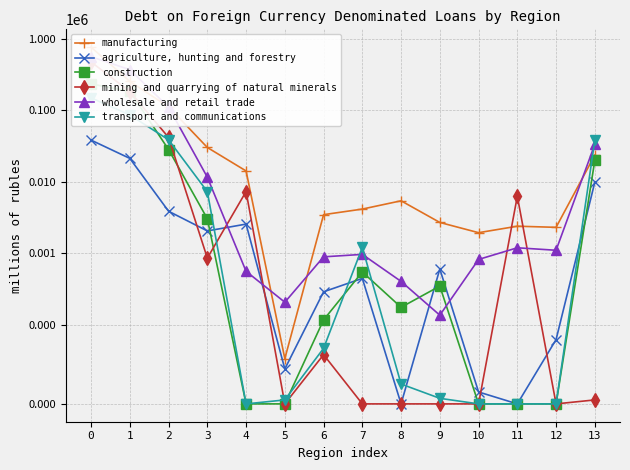

True or false: construction has more than 1 interior local peaks.

True